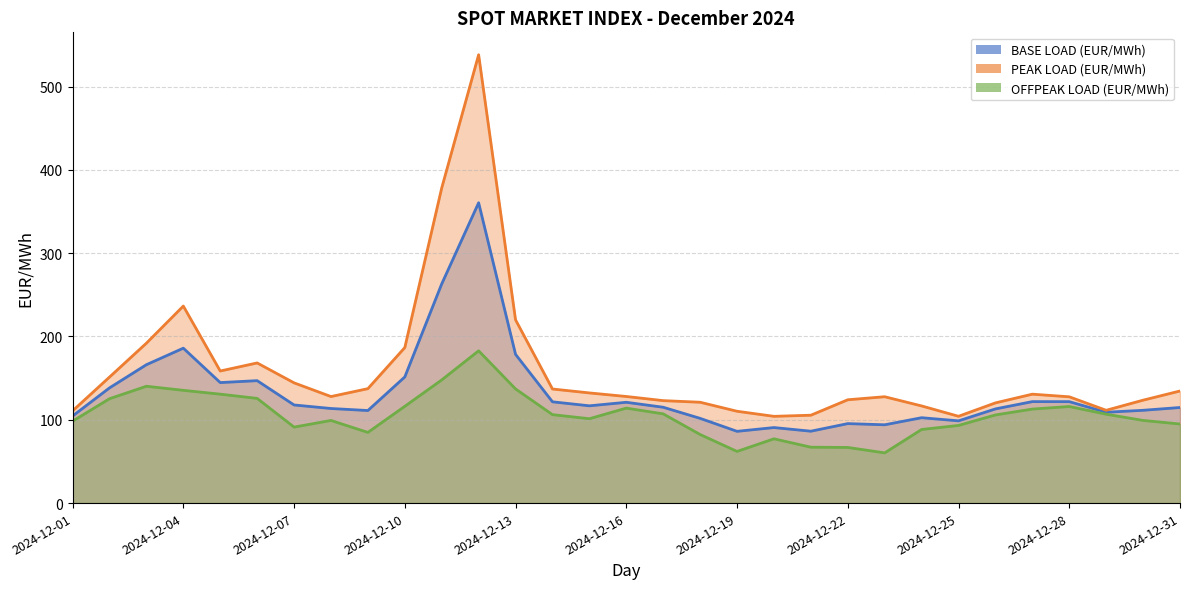

Which has a higher value, 2024-12-26 or 2024-12-17?

2024-12-17